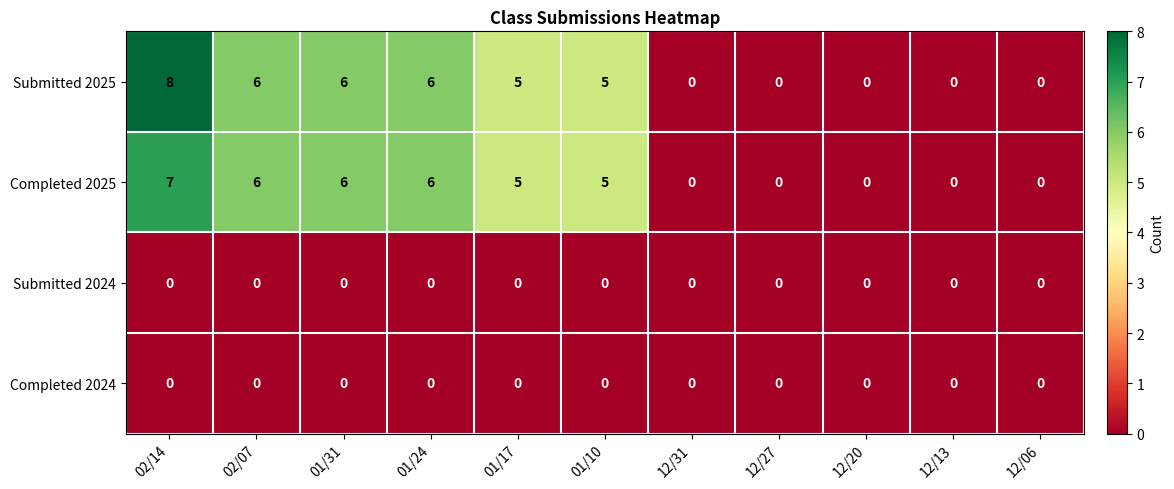

How many Submitted 2025 values are between 0 and 6?

10